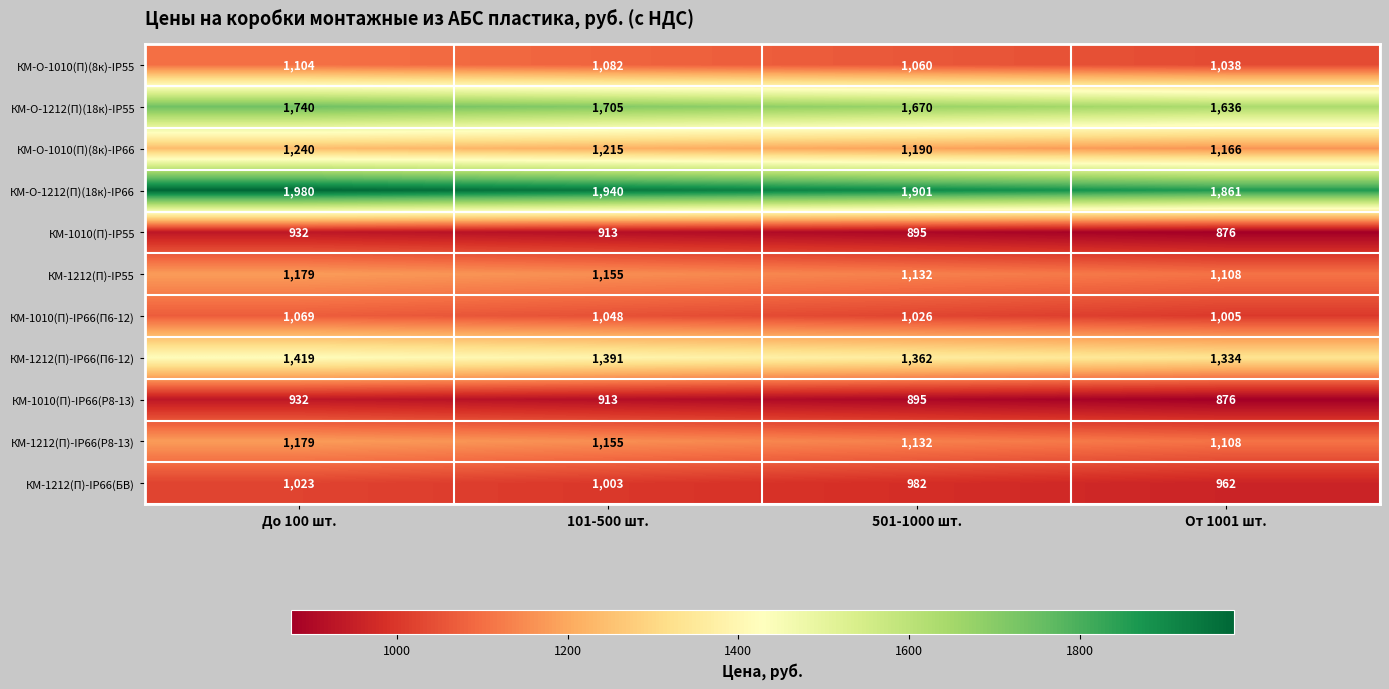

List the labels in order of КМ-1010(П)-IP66(Р8-13) value, smallest first.

От 1001 шт., 501-1000 шт., 101-500 шт., До 100 шт.